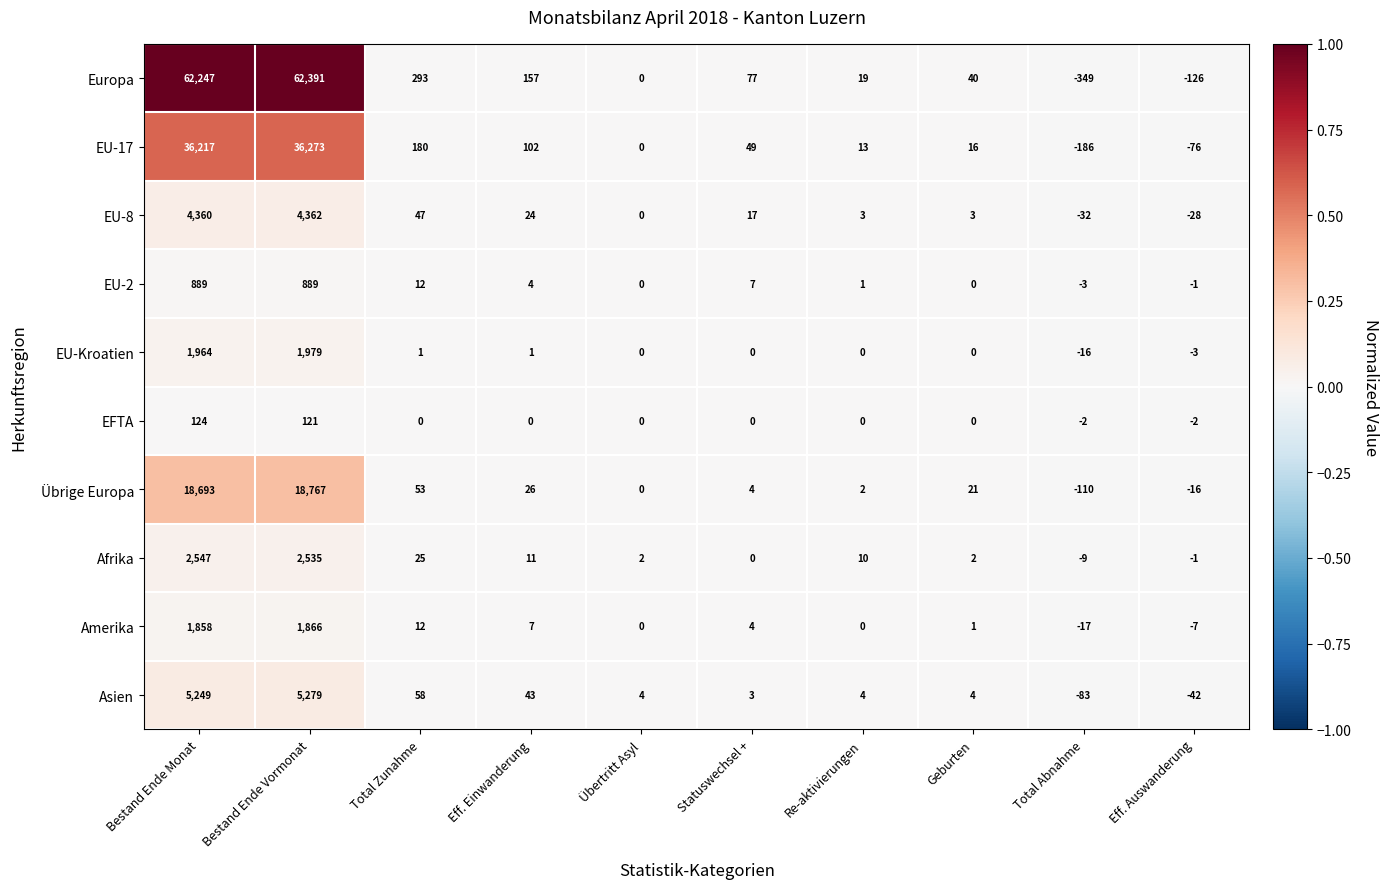

Is it true that EU-2 equals 7 at Eff. Einwanderung?

False